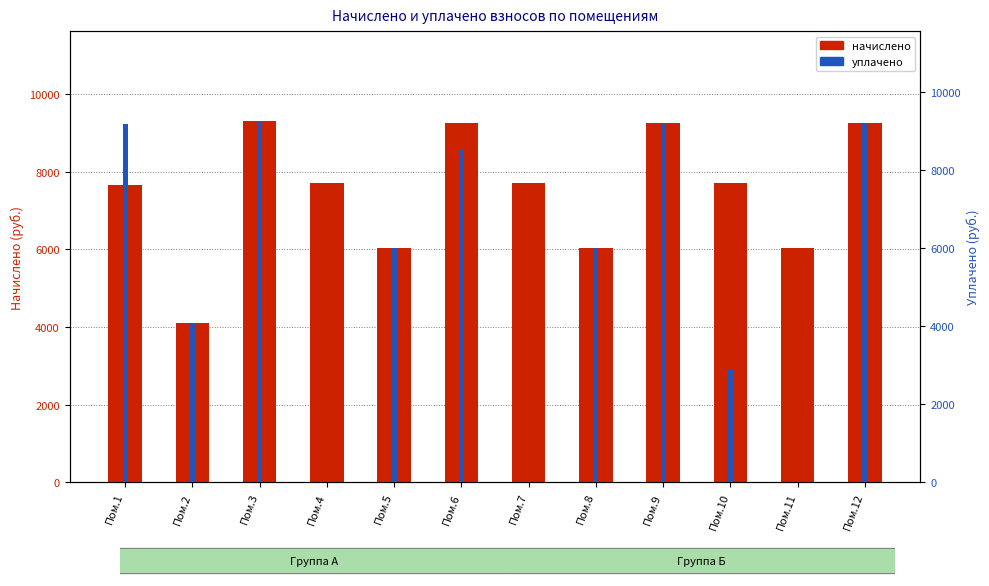

Which label corresponds to the smallest value in the chart?

Пом.4